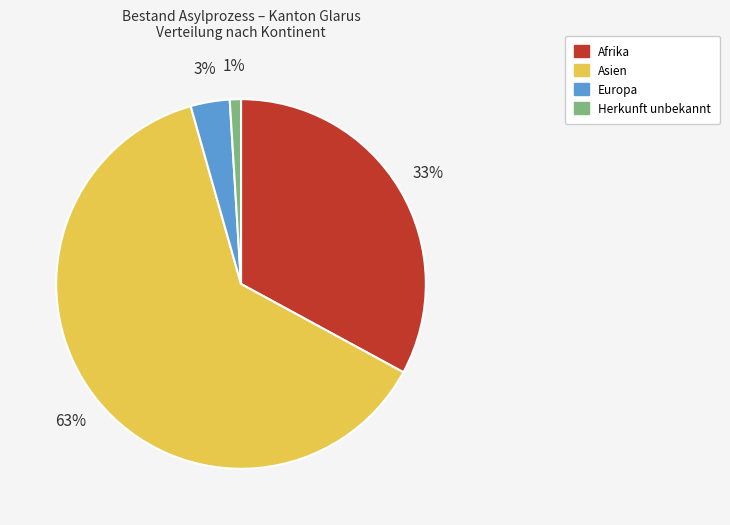

To the nearest percent, what percentage of the pie is Europa?

3%